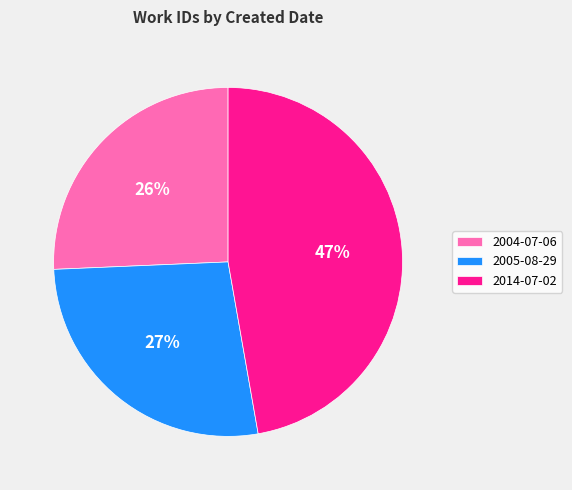

True or false: 2005-08-29 accounts for 34% of the total.

False